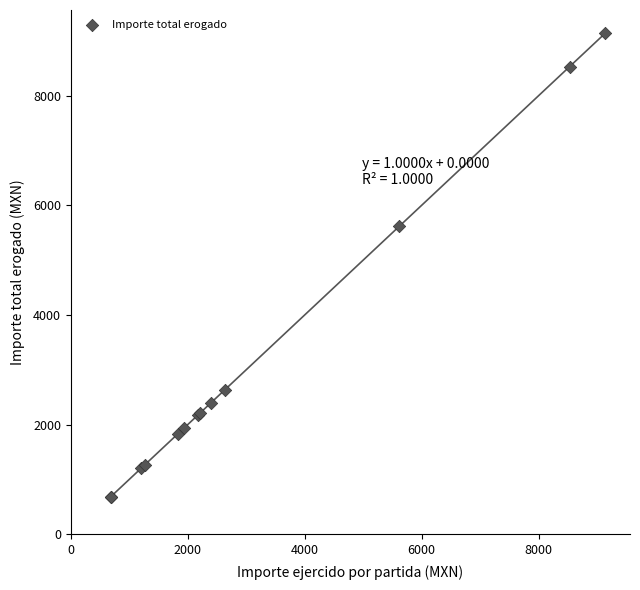

What Y value in the scatter plot is closest to 4912?

5622.0